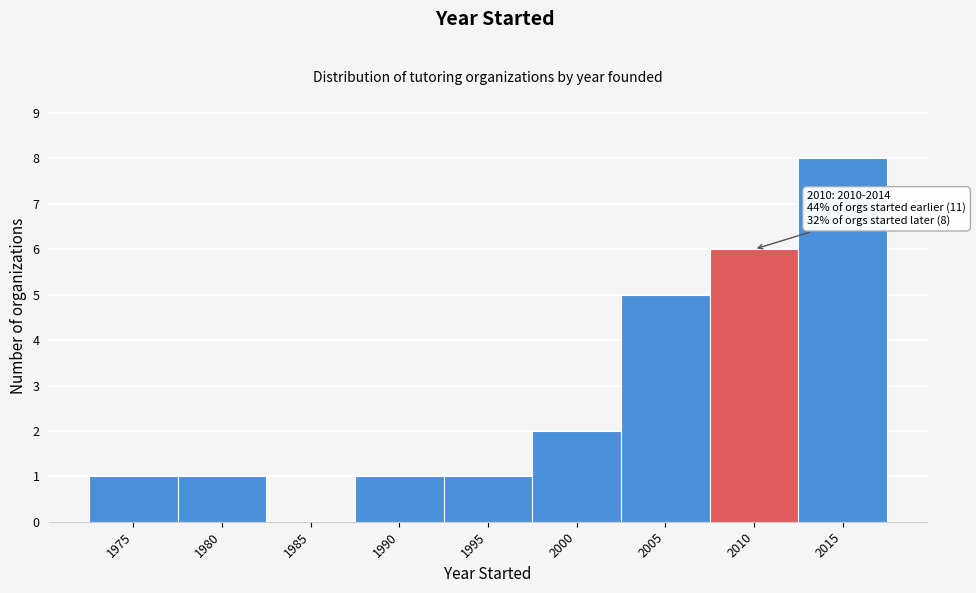

Reading left to right, transcribe all the data shown in this chart.

1975=1	1980=1	1985=0	1990=1	1995=1	2000=2	2005=5	2010=6	2015=8